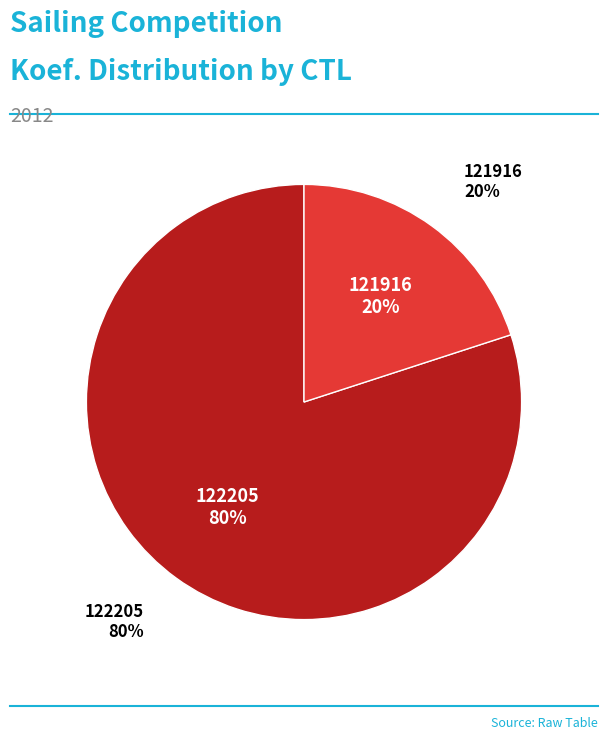

Which category accounts for the majority?

122205